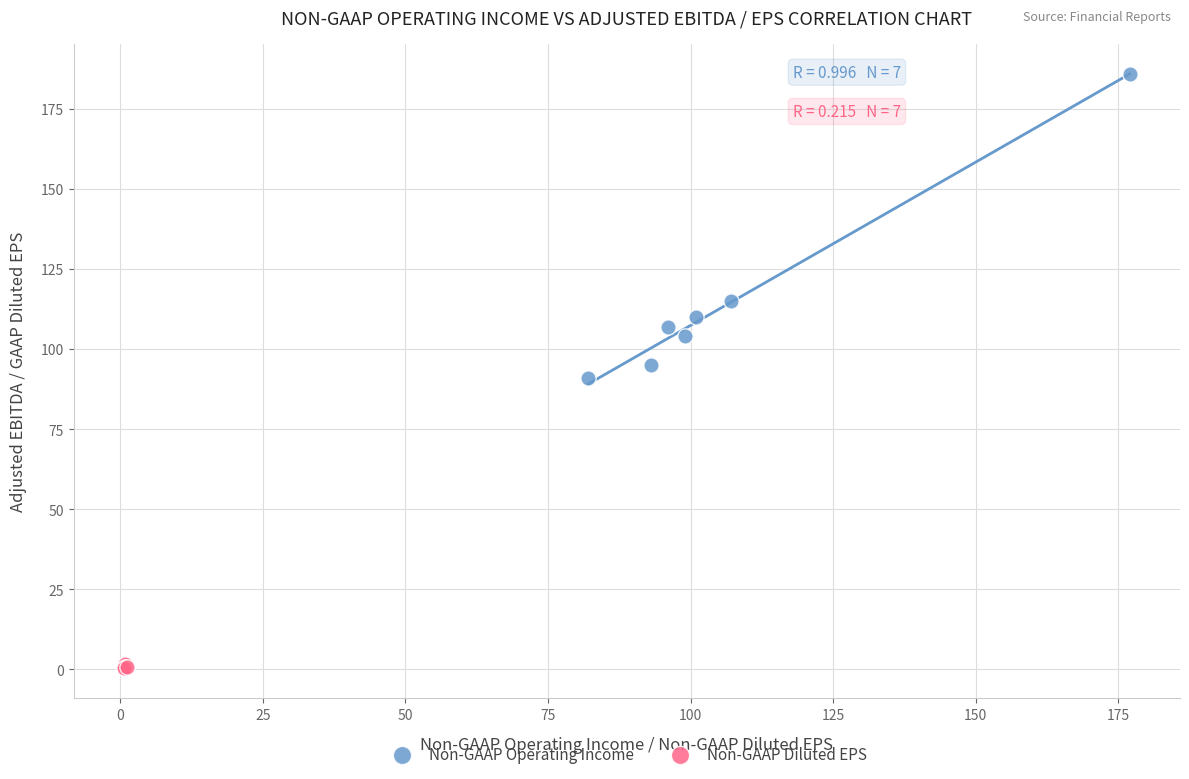

What are all the series names shown in the legend?

Non-GAAP Operating Income, Non-GAAP Diluted EPS